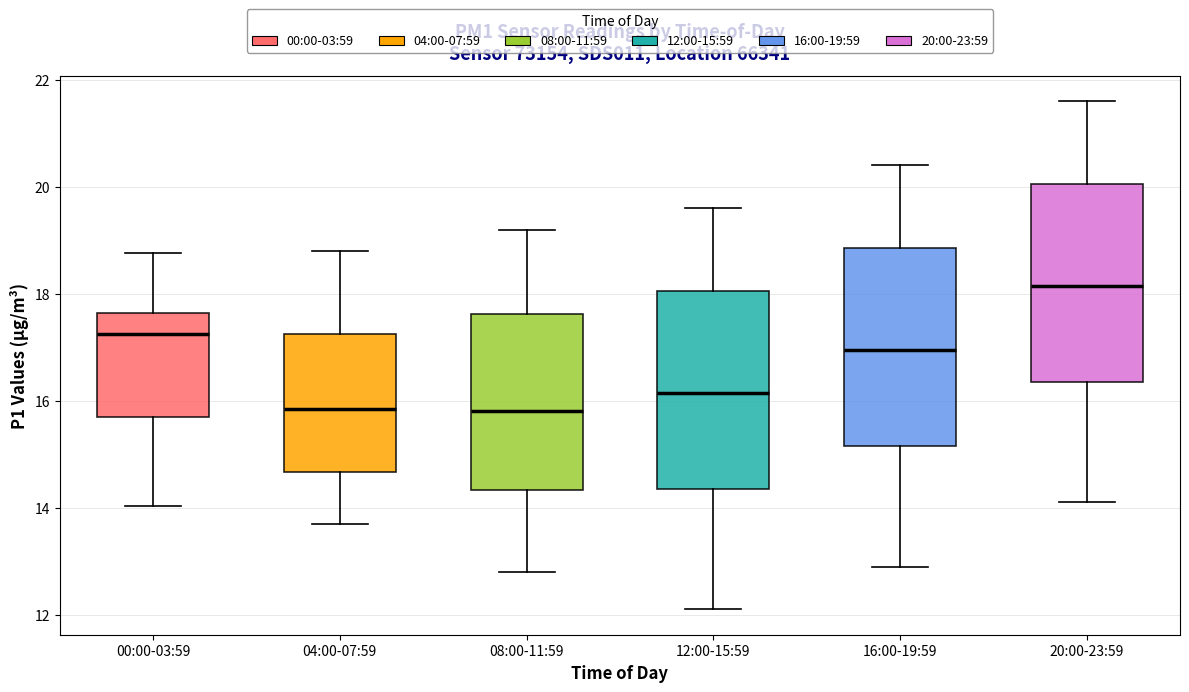

Reading left to right, transcribe this box plot: for each box, give where its median line is, the range the box spans, and where its two whiskers end, as read against the y-axis. The values are not printed on the chart, so give them approximately, as read against the axis.

00:00-03:59: median 17.2, box 15.6 to 17.6, whiskers 14.0 to 18.8
04:00-07:59: median 15.8, box 14.6 to 17.2, whiskers 13.8 to 18.8
08:00-11:59: median 15.8, box 14.4 to 17.6, whiskers 12.8 to 19.2
12:00-15:59: median 16.2, box 14.4 to 18.0, whiskers 12.2 to 19.6
16:00-19:59: median 17.0, box 15.2 to 18.8, whiskers 13.0 to 20.4
20:00-23:59: median 18.2, box 16.4 to 20.0, whiskers 14.2 to 21.6